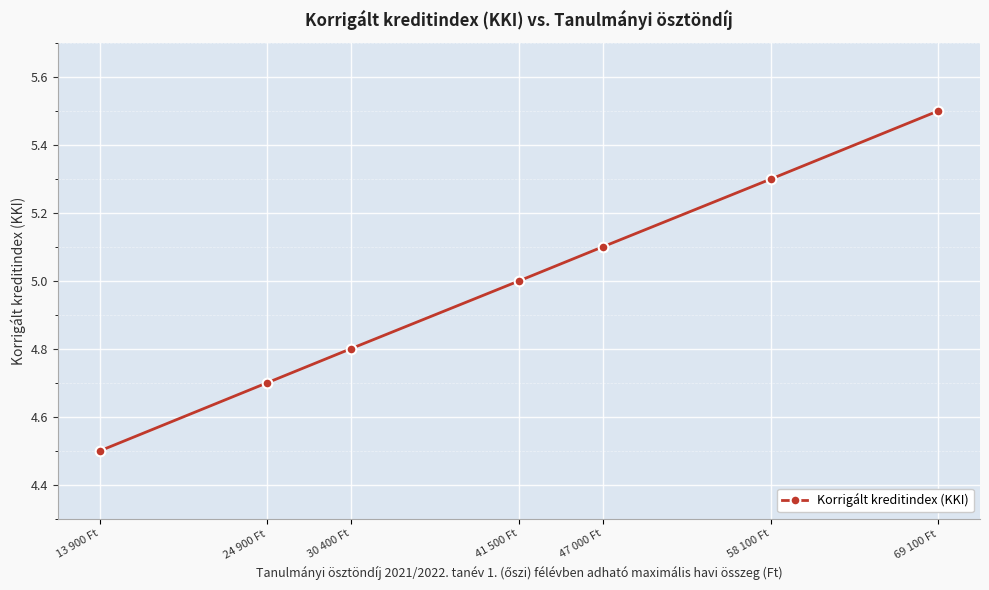

Reading right to left, list all the values displayed in this chart.

69 100 Ft=5.5	58 100 Ft=5.3	47 000 Ft=5.1	41 500 Ft=5.0	30 400 Ft=4.8	24 900 Ft=4.7	13 900 Ft=4.5